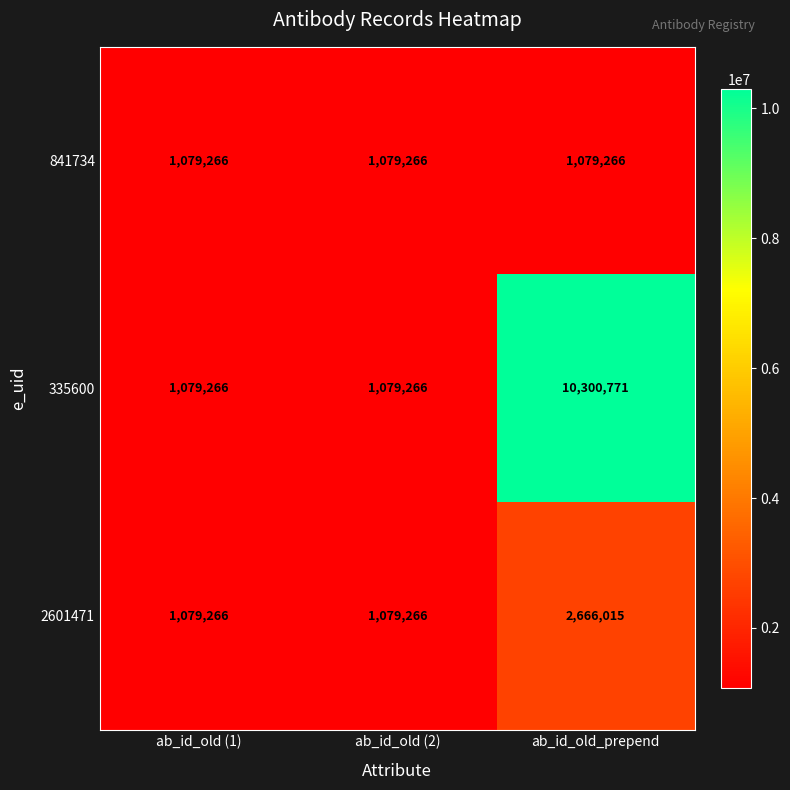

Which series has the largest range (max minus min)?

335600